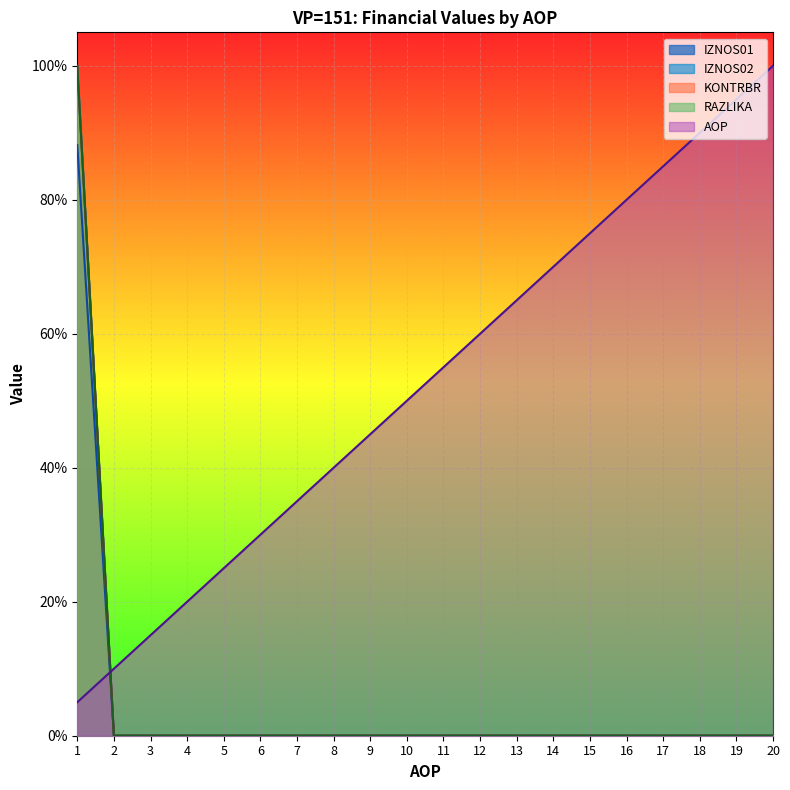

Is the value of AOP at 2 greater than the value of IZNOS01 at 11?

Yes